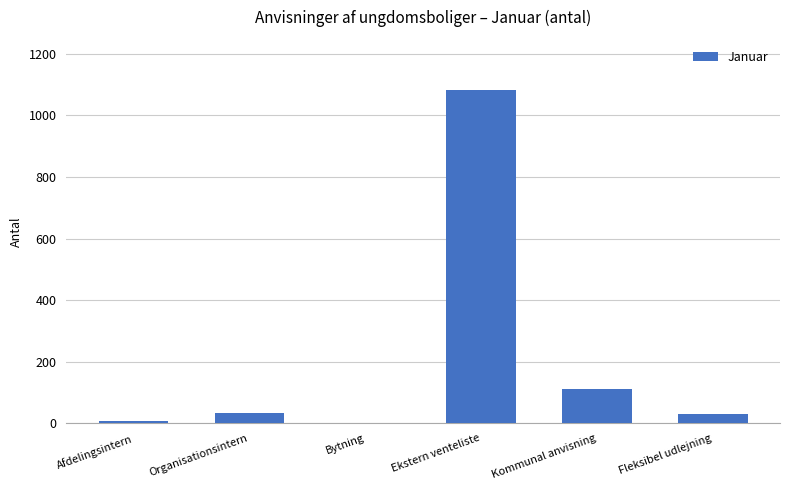

The chart shows a value of 111 at Kommunal anvisning. True or false?

True